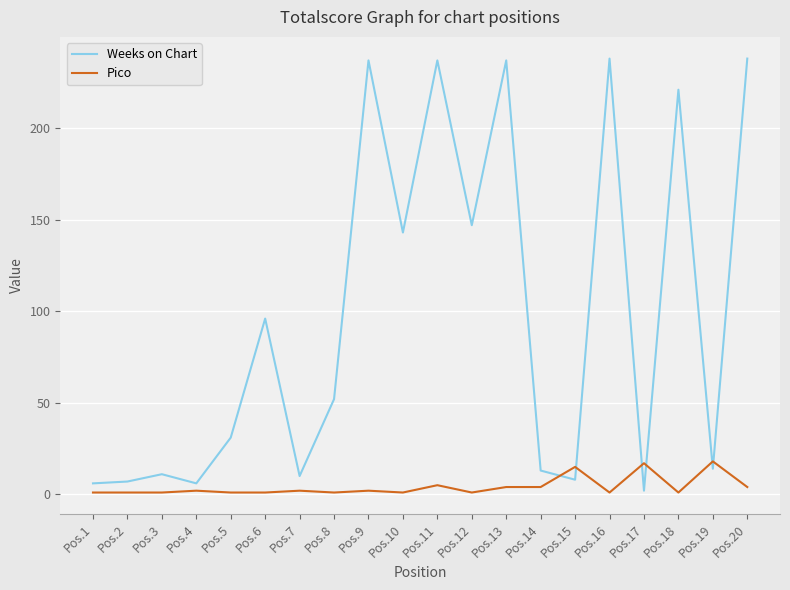

What is the highest value of the Weeks on Chart series?

238